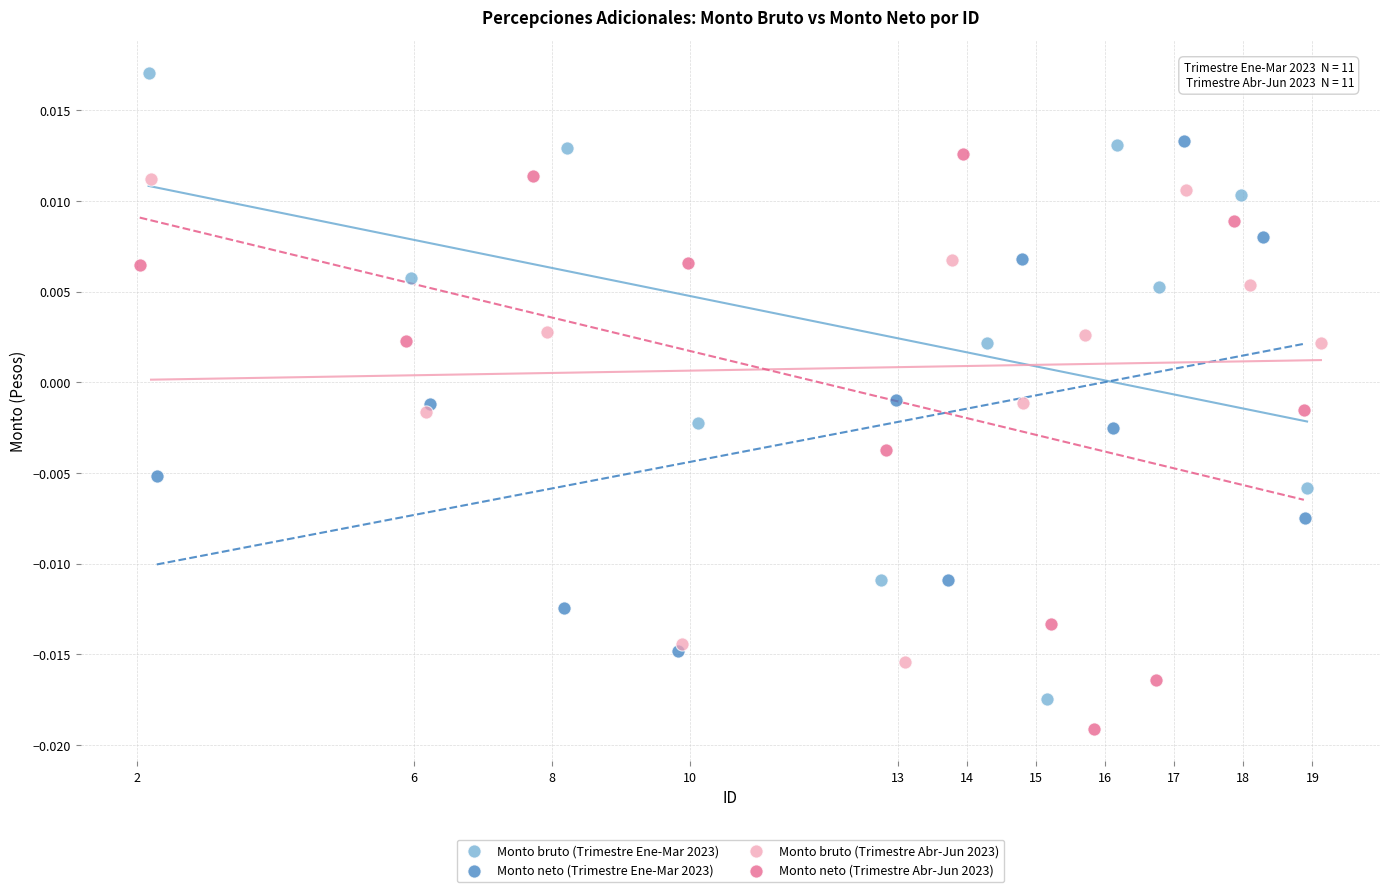

Which series contains the lowest Y value?

Monto neto (Trimestre Abr-Jun 2023)